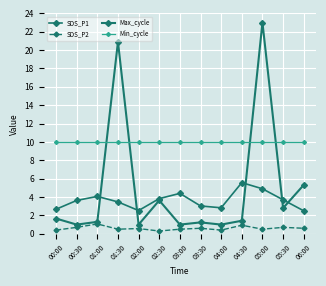

How many interior local peaks does the Max_cycle series have?

4